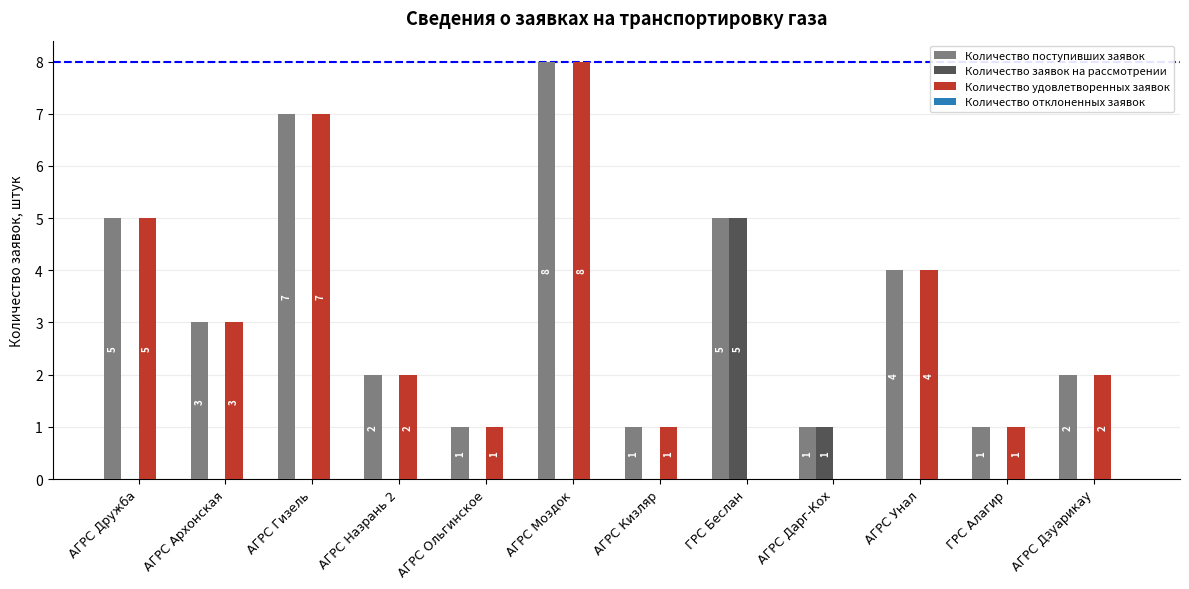

Reading left to right, extract all data points from this chart.

Количество поступивших заявок: АГРС Дружба=5	АГРС Архонская=3	АГРС Гизель=7	АГРС Назрань 2=2	АГРС Ольгинское=1	АГРС Моздок=8	АГРС Кизляр=1	ГРС Беслан=5	АГРС Дарг-Кох=1	АГРС Унал=4	ГРС Алагир=1	АГРС Дзуарикау=2
Количество заявок на рассмотрении: АГРС Дружба=0	АГРС Архонская=0	АГРС Гизель=0	АГРС Назрань 2=0	АГРС Ольгинское=0	АГРС Моздок=0	АГРС Кизляр=0	ГРС Беслан=5	АГРС Дарг-Кох=1	АГРС Унал=0	ГРС Алагир=0	АГРС Дзуарикау=0
Количество удовлетворенных заявок: АГРС Дружба=5	АГРС Архонская=3	АГРС Гизель=7	АГРС Назрань 2=2	АГРС Ольгинское=1	АГРС Моздок=8	АГРС Кизляр=1	ГРС Беслан=0	АГРС Дарг-Кох=0	АГРС Унал=4	ГРС Алагир=1	АГРС Дзуарикау=2